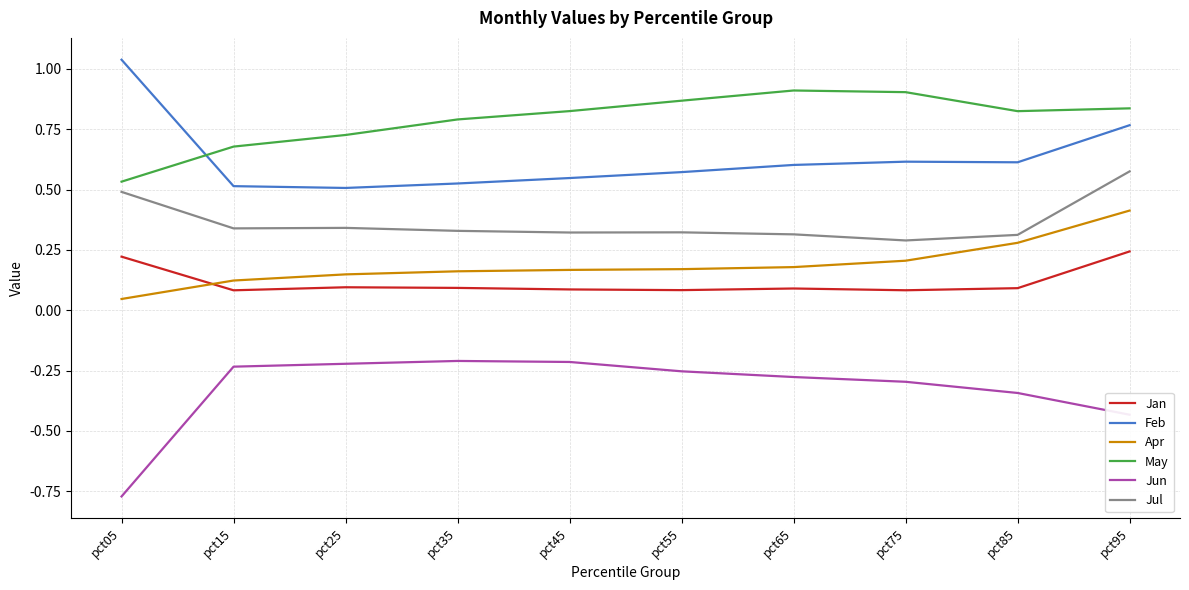

What is the total value across all series at pct95?

2.4